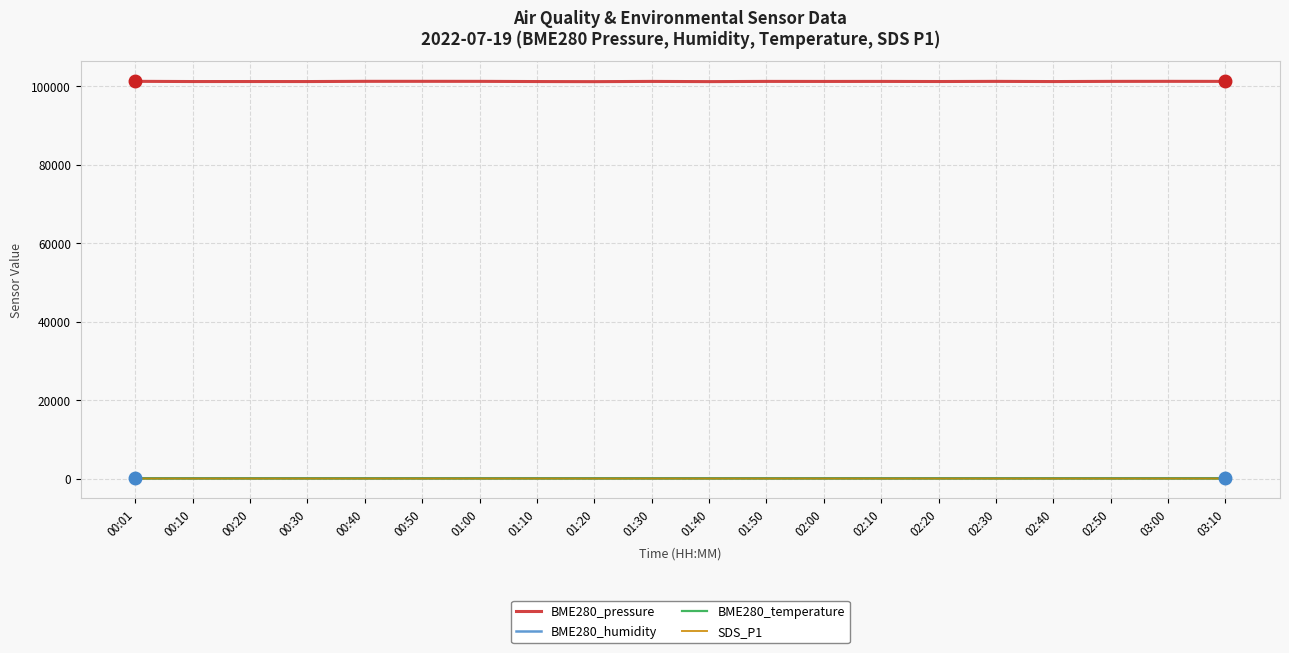

True or false: BME280_humidity and BME280_pressure cross at least once.

False